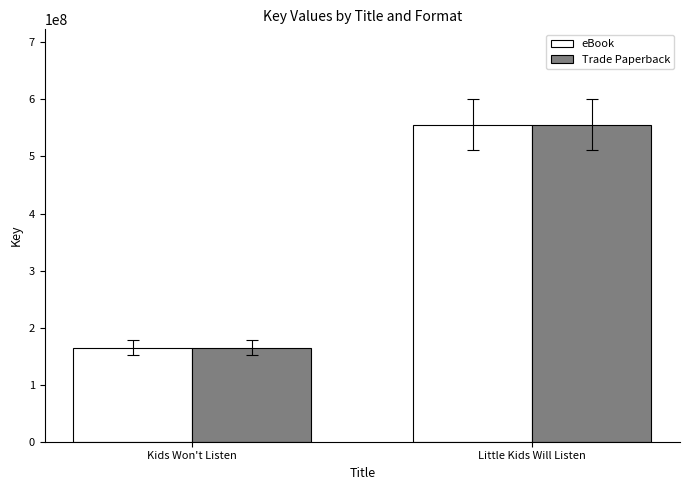

What are all the series names shown in the legend?

eBook, Trade Paperback